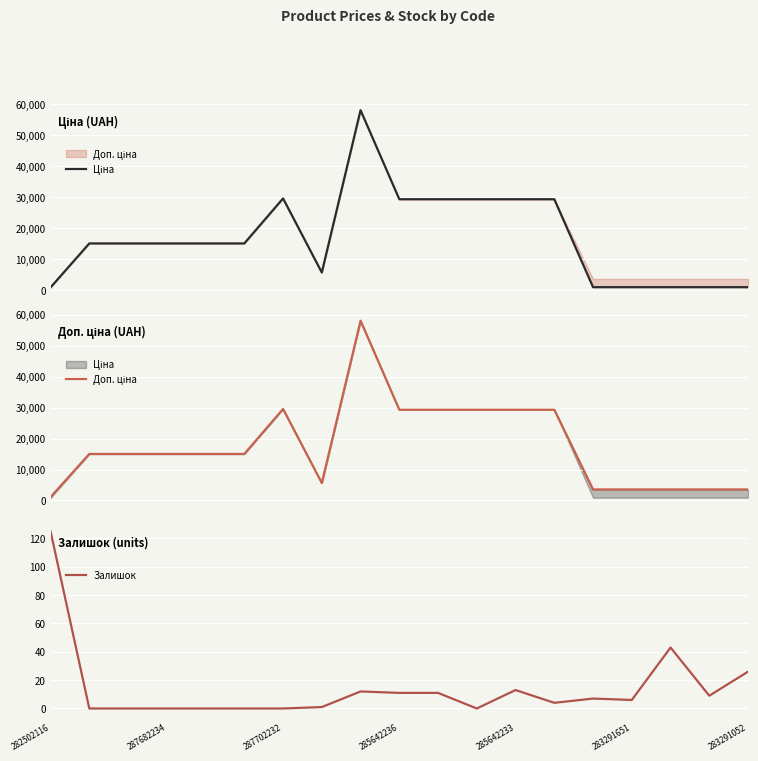

Which series has the widest spread of values?

Ціна